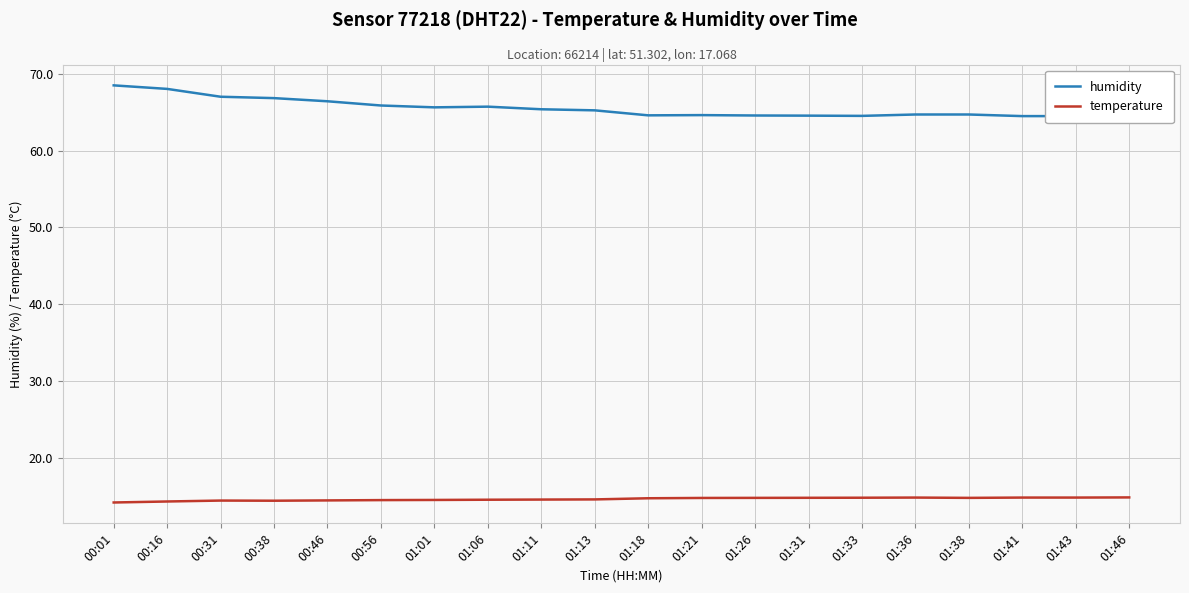

What is the label of the 15th point from the right?

00:56